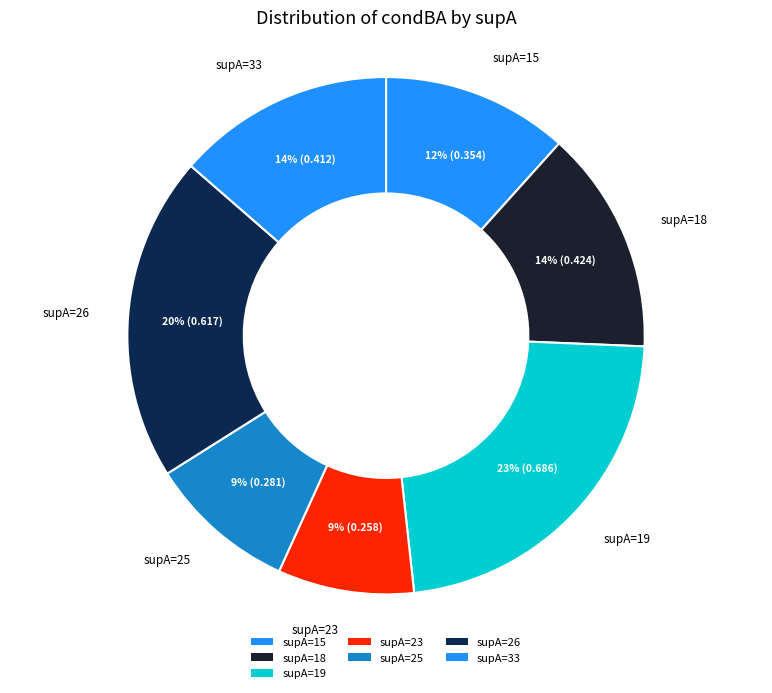

Count the number of slices in the pie.

7